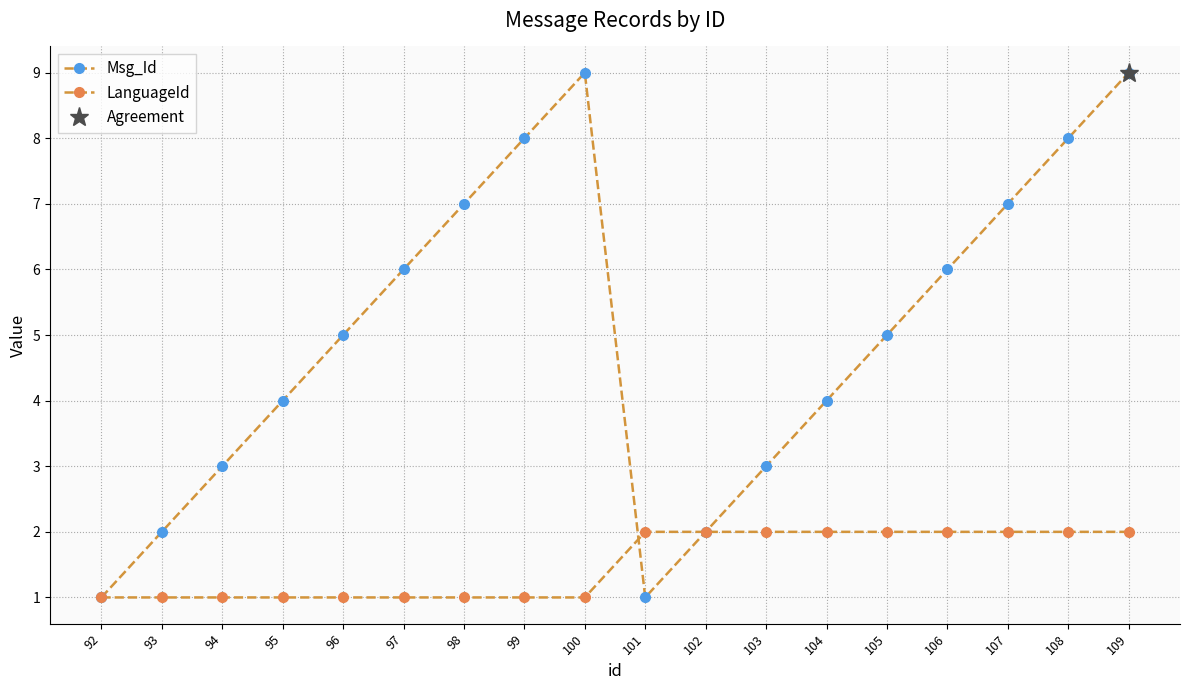

Which series has the largest total across all categories?

Msg_Id